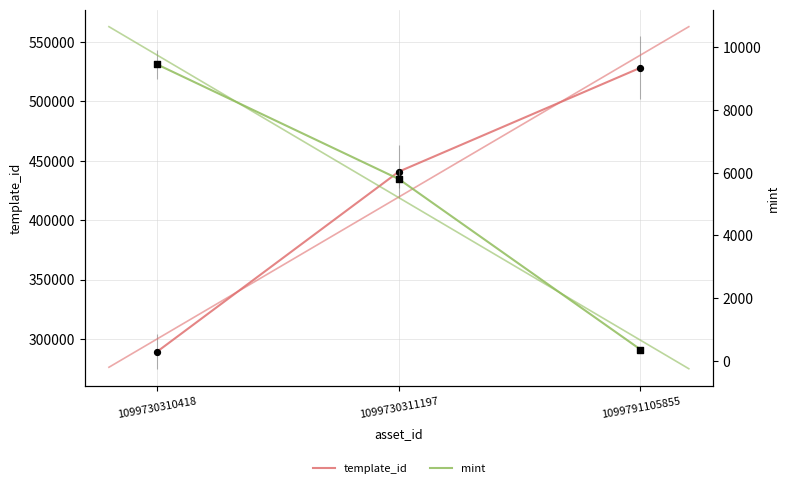

Which series reaches the minimum Y coordinate?

mint